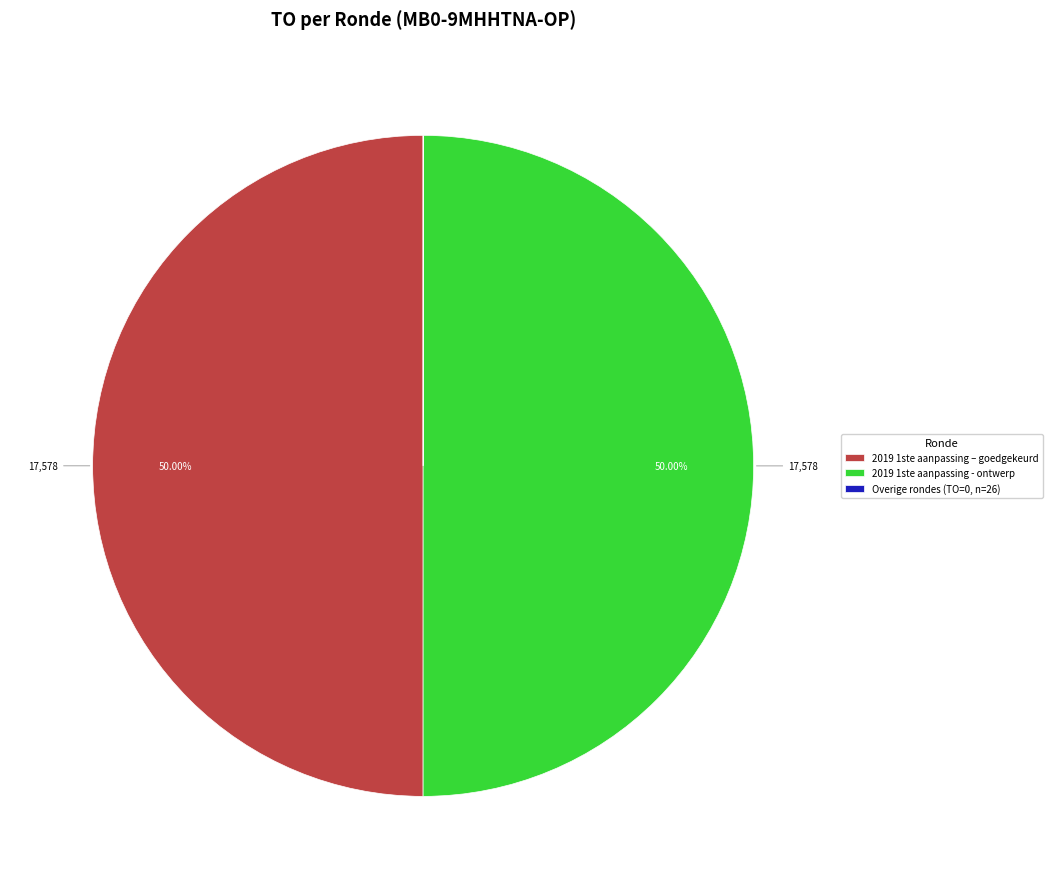

What is the ratio of the value at 2019 1ste aanpassing – goedgekeurd to the value at 2019 1ste aanpassing - ontwerp?

1.0